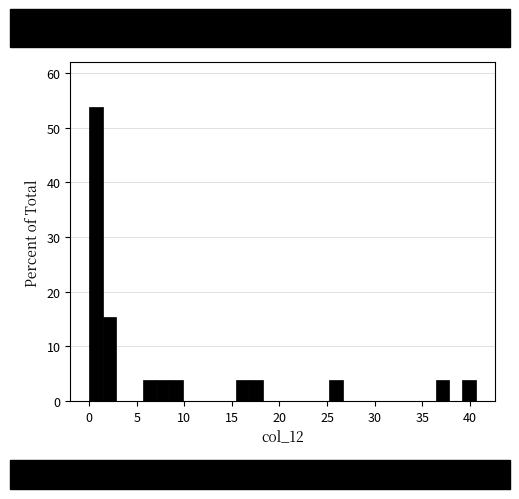

Read against the x-axis, roughly where is the centre of the tallest bar?

0.5